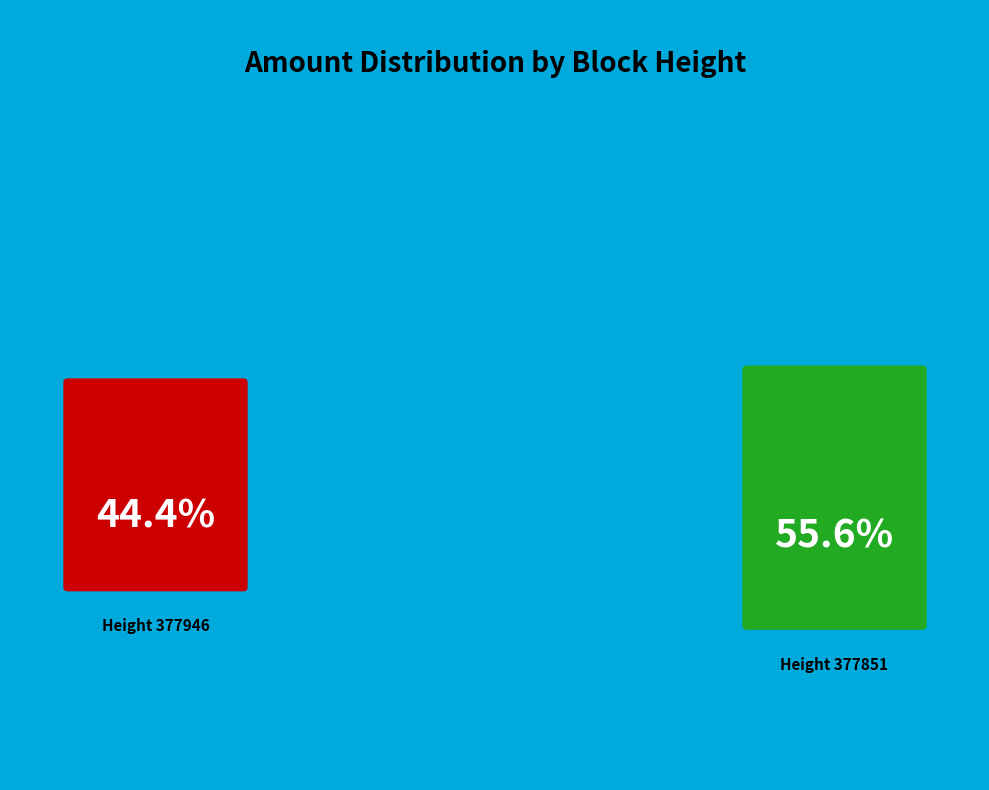

How many segments does this pie chart have?

2